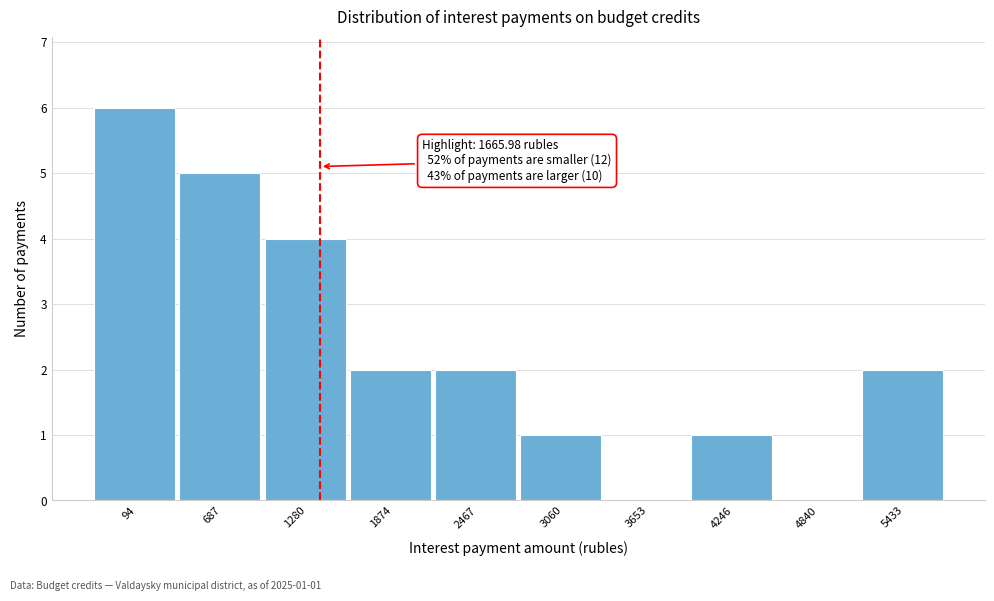

Reading right to left, list all the values displayed in this chart.

5433=2	4840=0	4246=1	3653=0	3060=1	2467=2	1874=2	1280=4	687=5	94=6